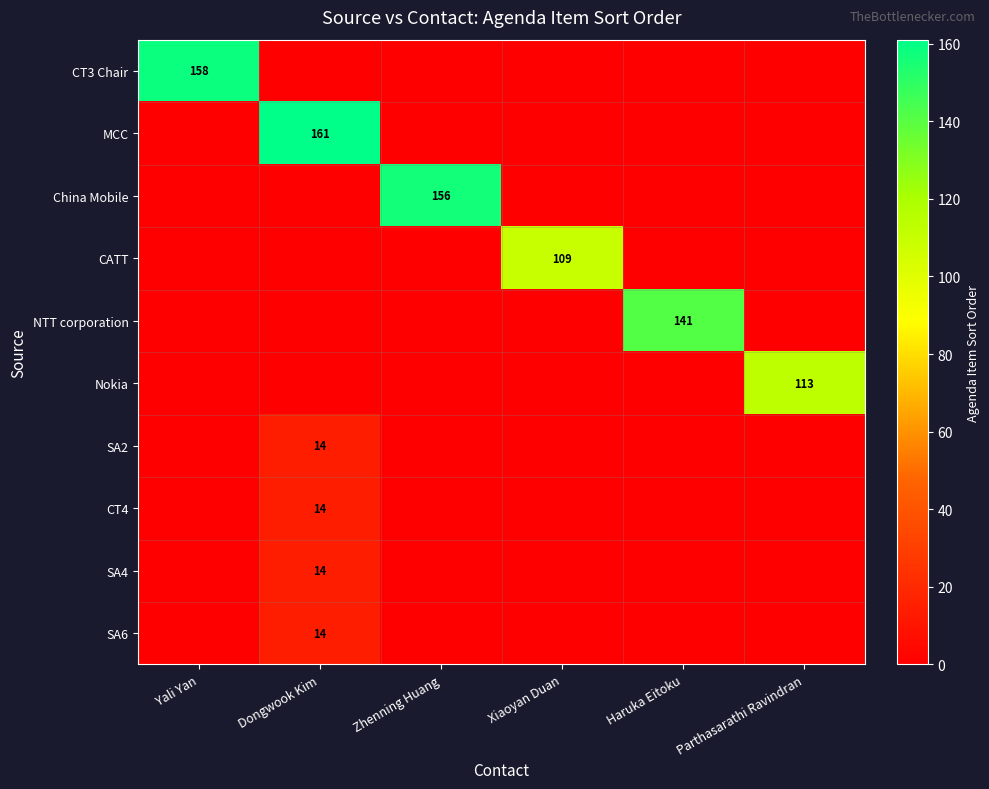

True or false: China Mobile has a value of 156 at Zhenning Huang.

True